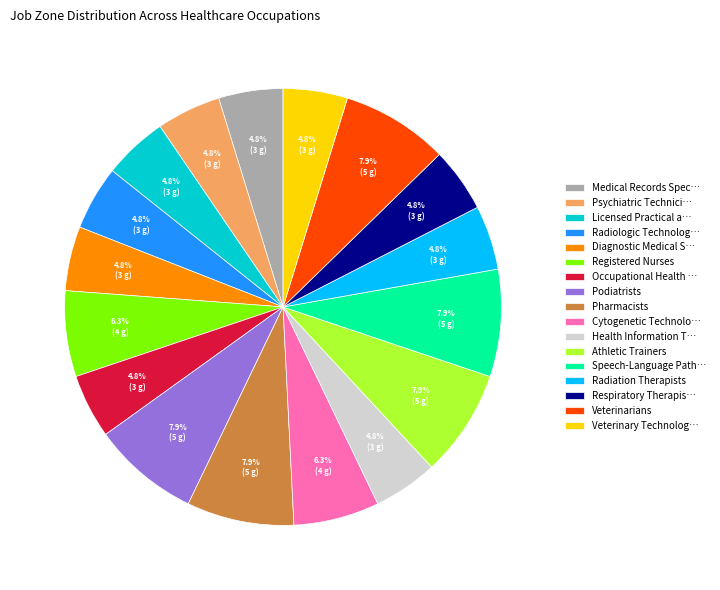

Do Medical Records Spec… and Respiratory Therapis… together represent more than half of the pie?

No